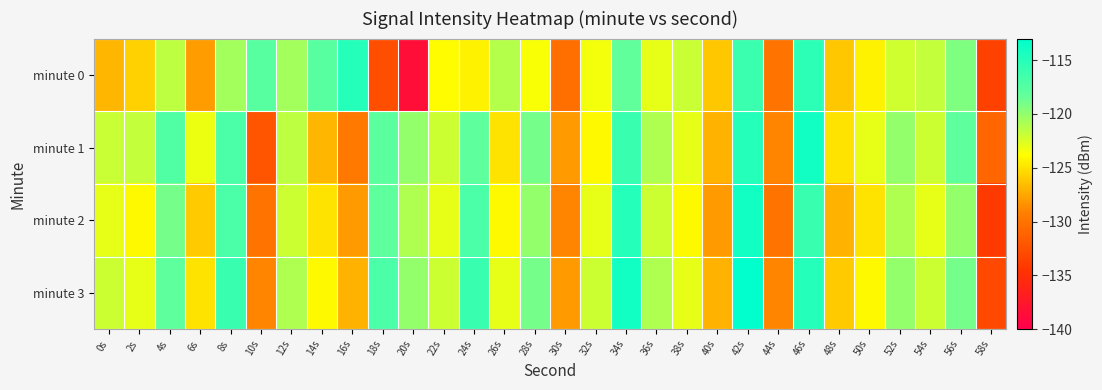

Rank the series by their average value, from highest to lowest.

minute 3, minute 1, minute 2, minute 0